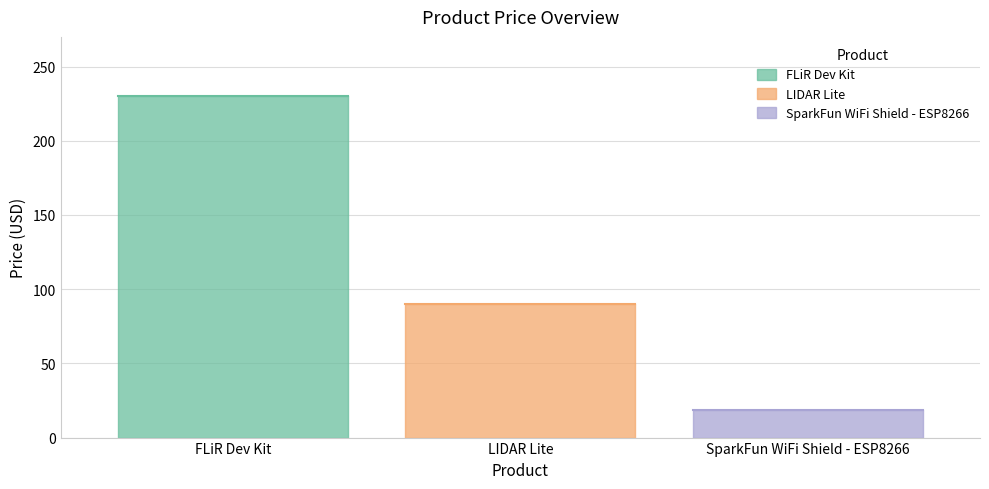

Is this an area chart (filled region under the line)?

No